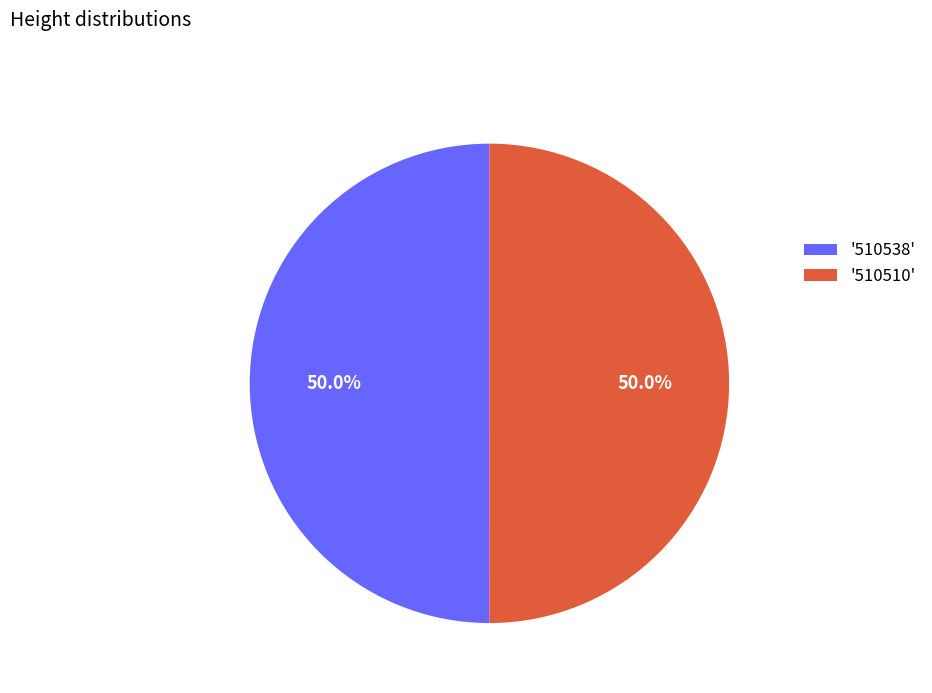

What percentage do '510538' and '510510' together represent?

100.0%